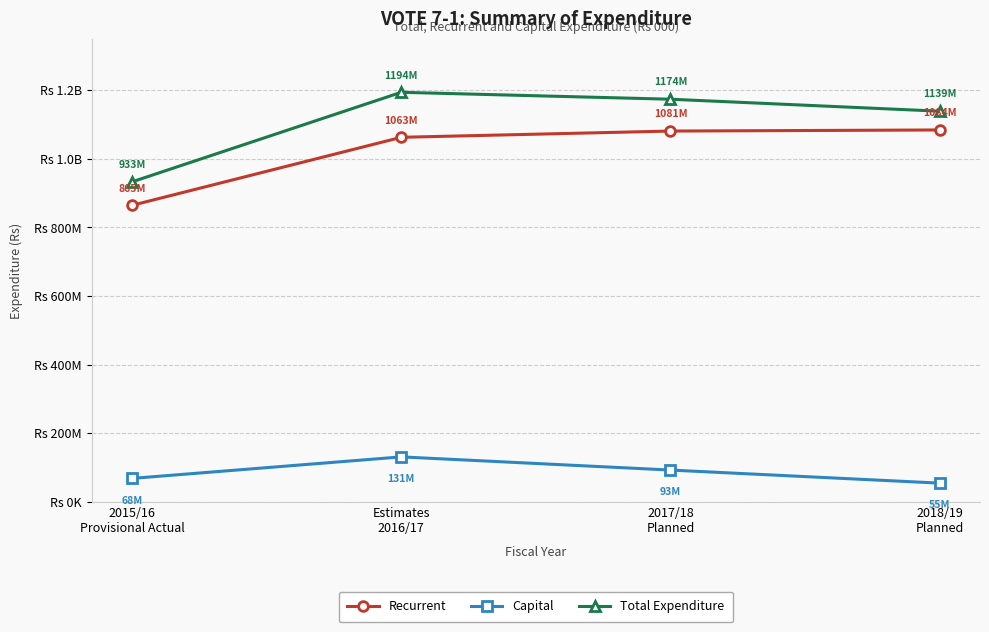

Which category has the lowest value in the Capital series?

2018/19
Planned